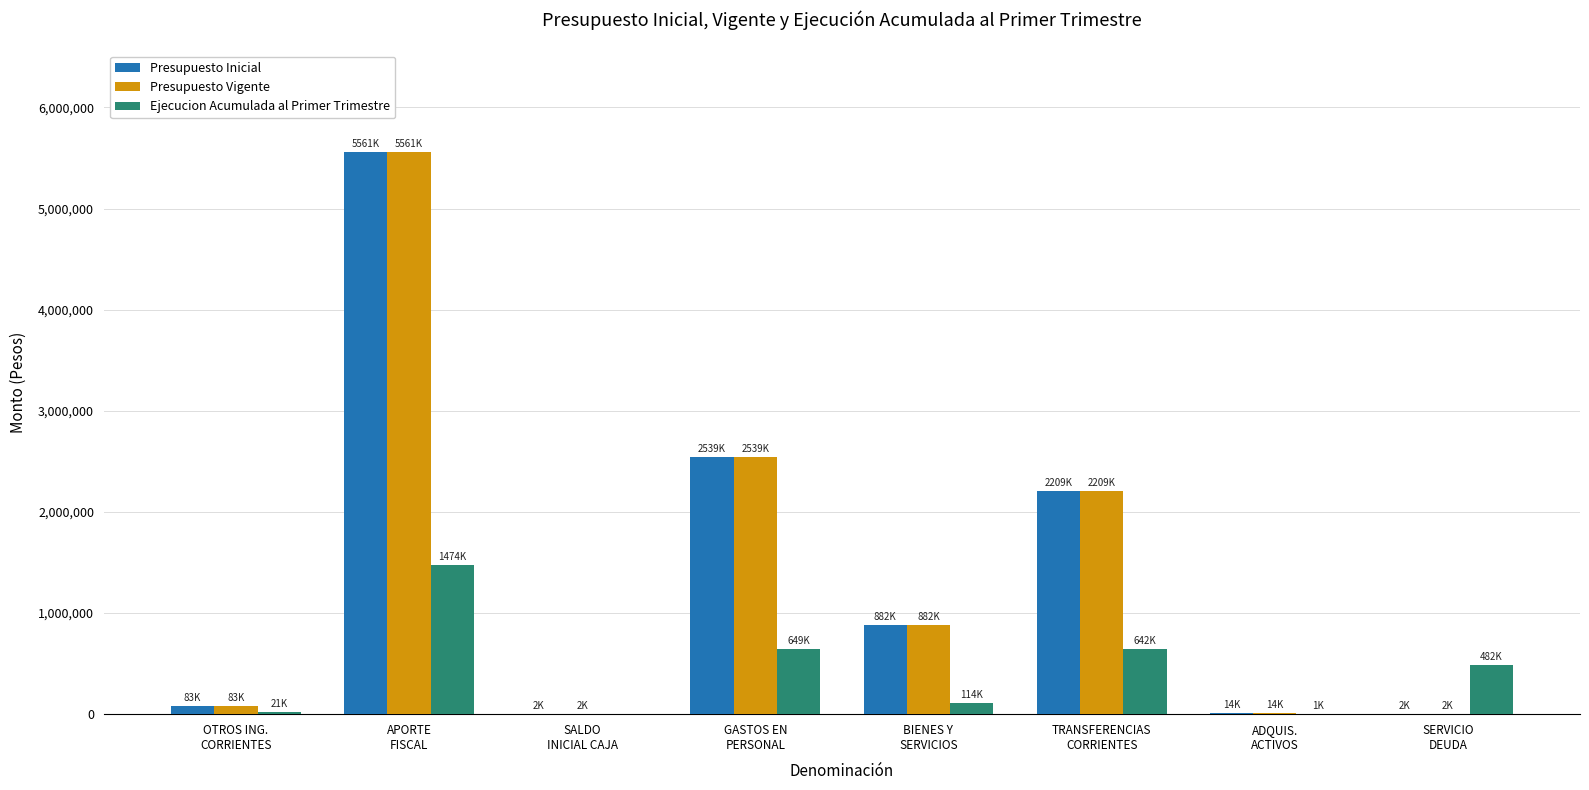

What is the difference between the Ejecucion Acumulada al Primer Trimestre values at GASTOS EN
PERSONAL and ADQUIS.
ACTIVOS?

647534